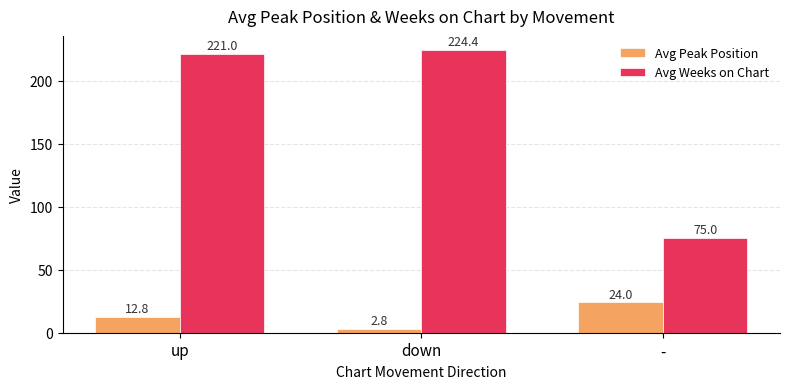

What is the label of the 2nd bar from the right?

down